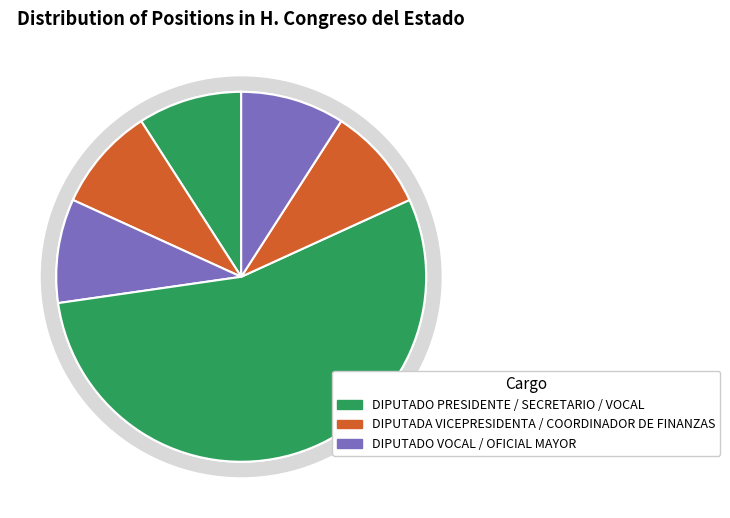

Is it true that COORDINADOR DE FINANZAS is 9% of the pie?

True